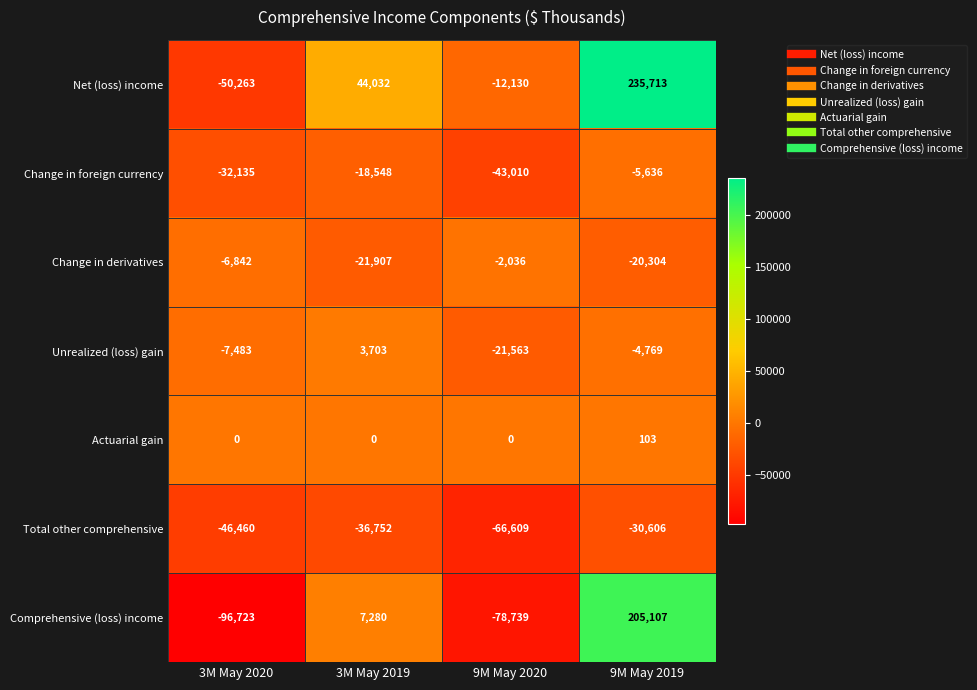

Where does the Unrealized (loss) gain series first go above -4769?

3M May 2019